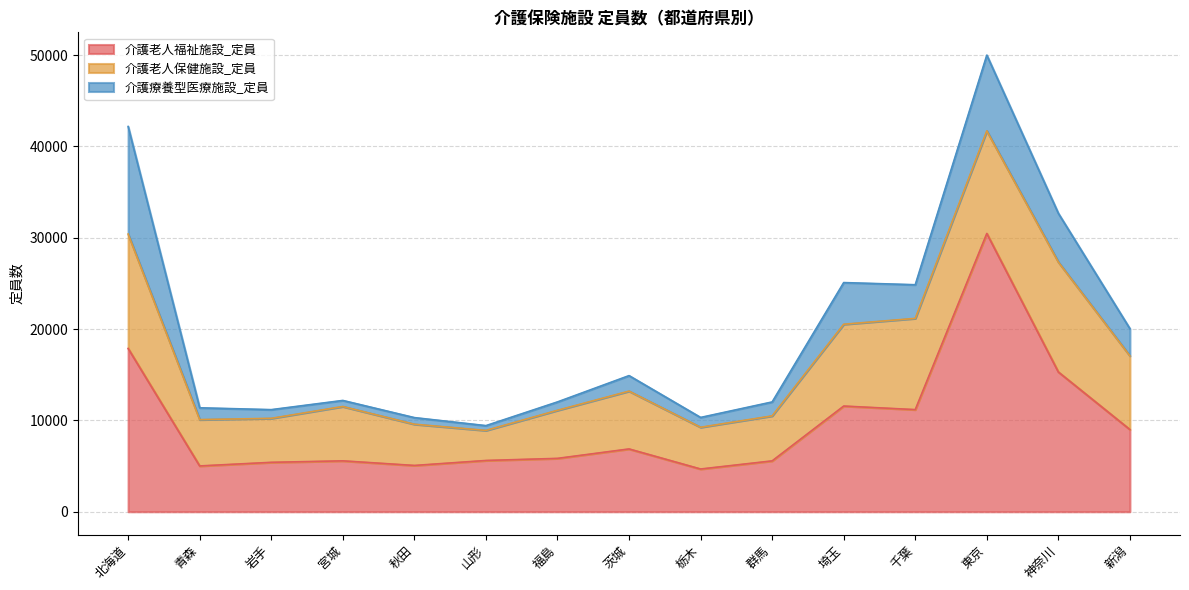

True or false: 介護老人福祉施設_定員 and 介護老人保健施設_定員 intersect in this chart.

True